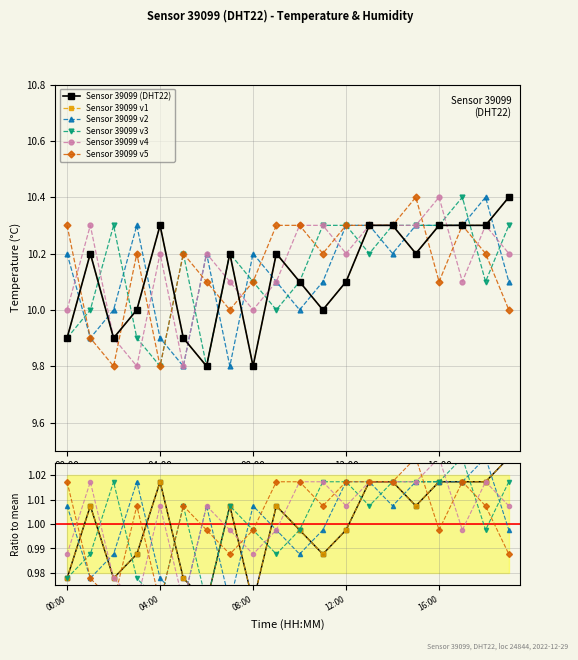

What is the label of the 14th point from the right?

6